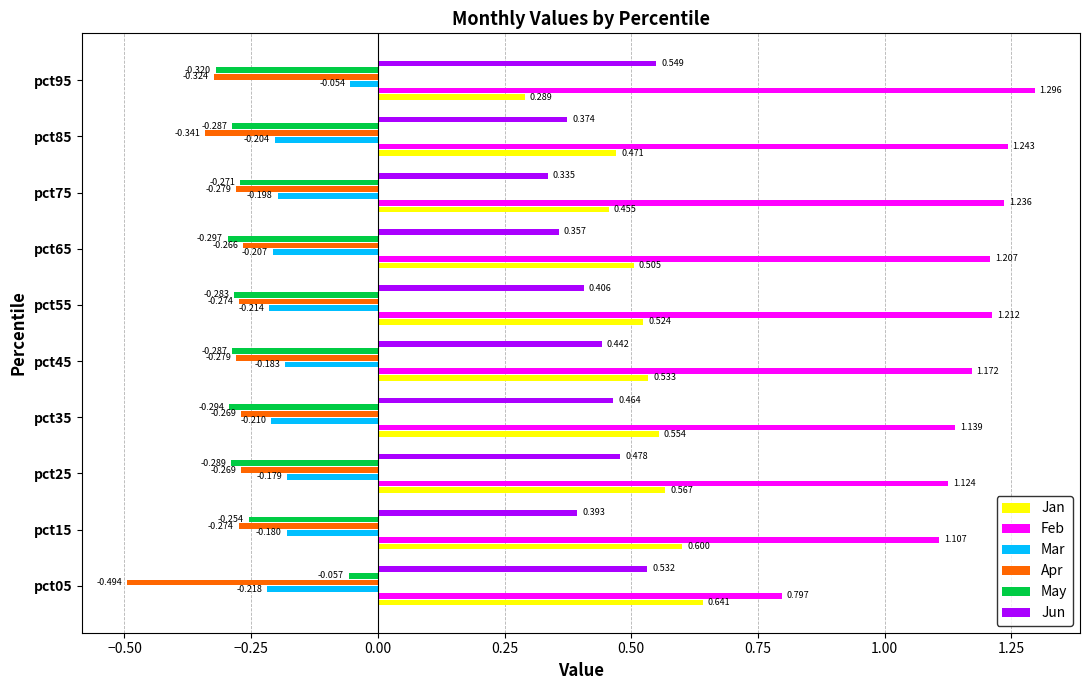

Rank the series by their maximum value, from highest to lowest.

Feb, Jan, Jun, Mar, May, Apr